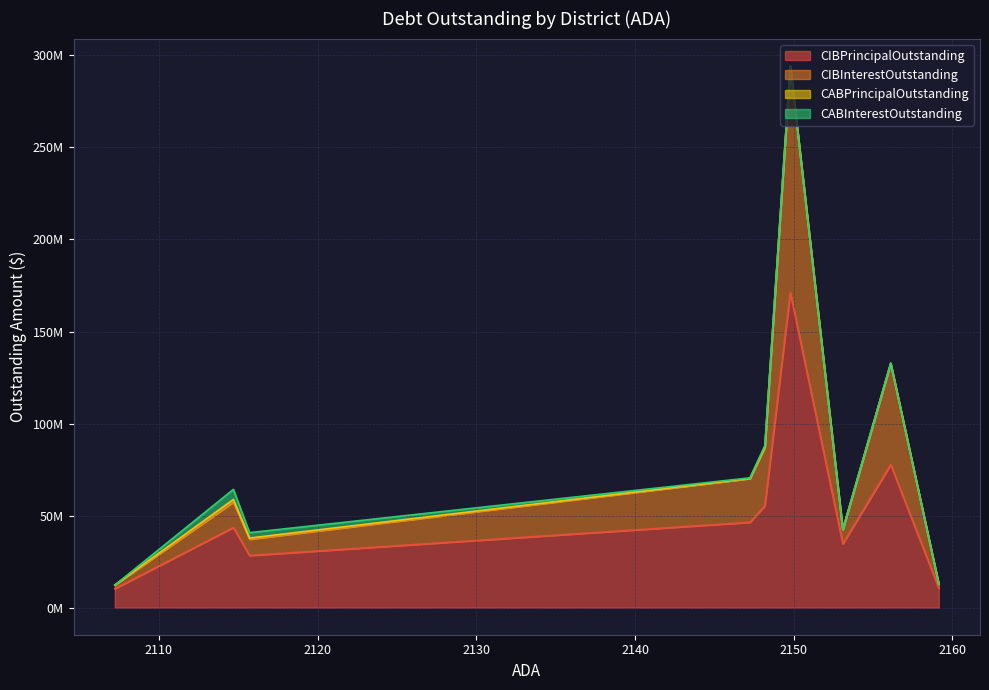

How many distinct data groups are displayed?

4